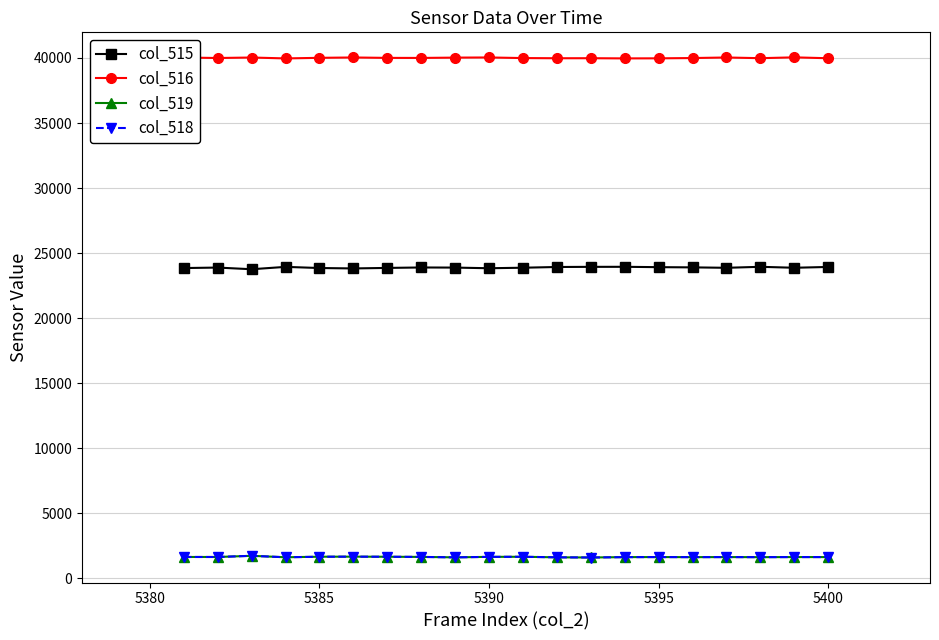

What is the lowest value of the col_519 series?

1608